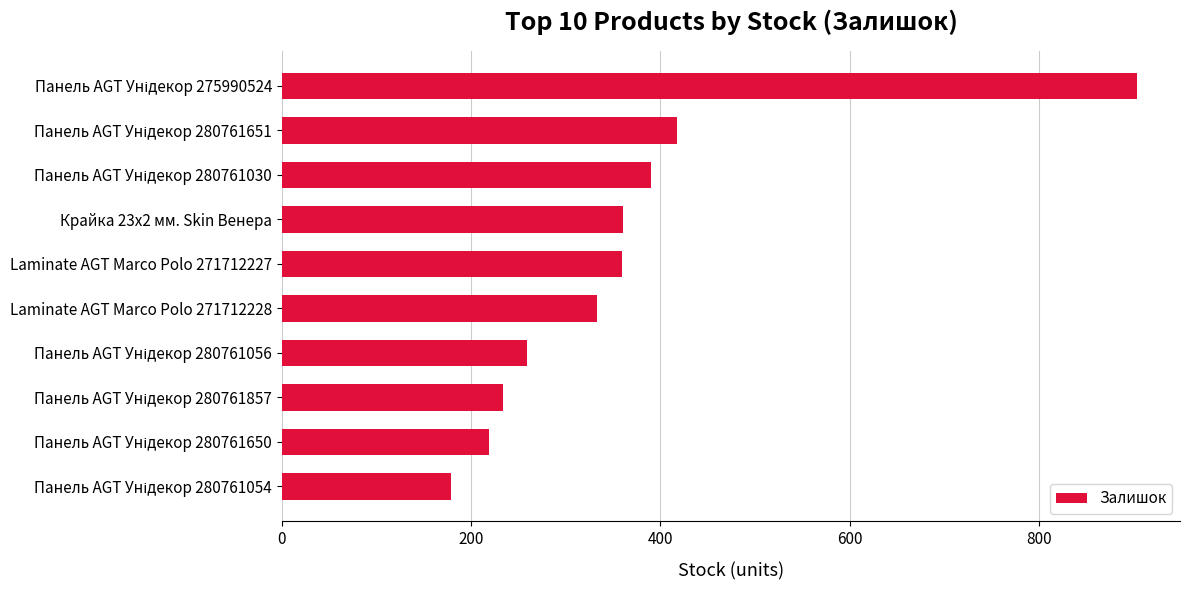

Is it true that the value at Крайка 23x2 мм. Skin Венера is 567?

False